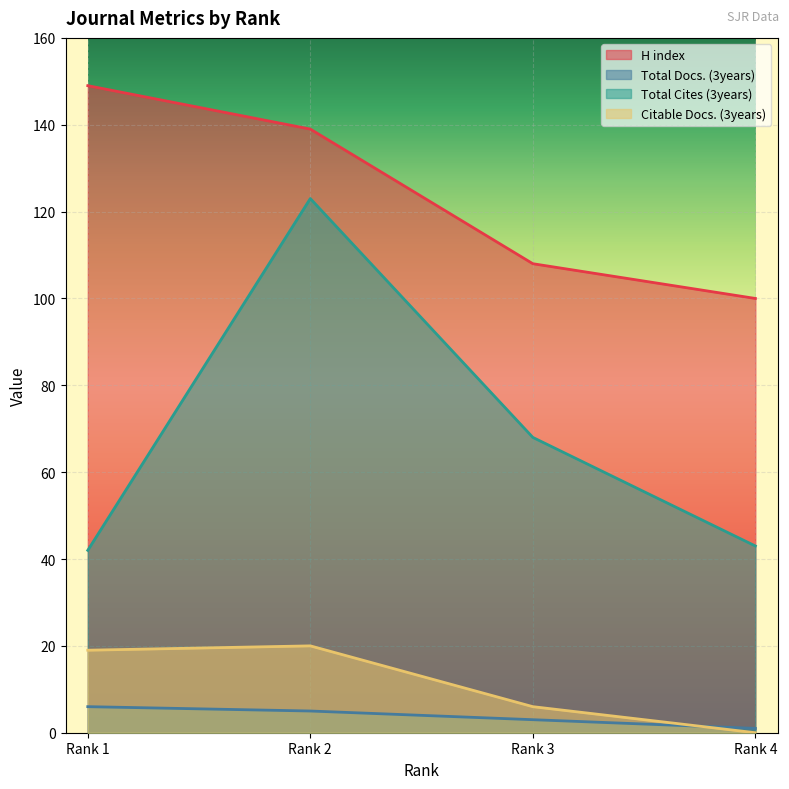

The Citable Docs. (3years) series shows -13 at Rank 4. True or false?

False